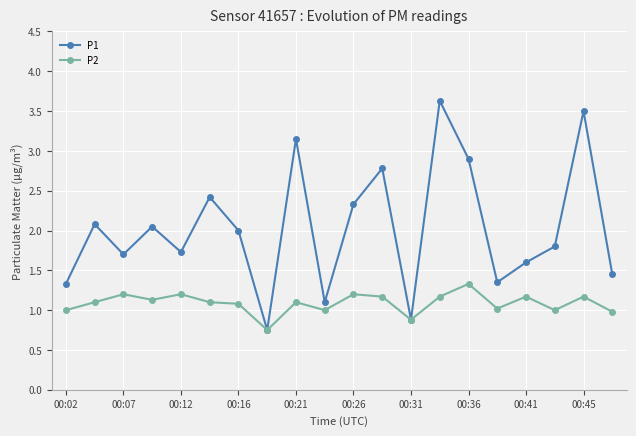

Which series has the largest total across all categories?

P1